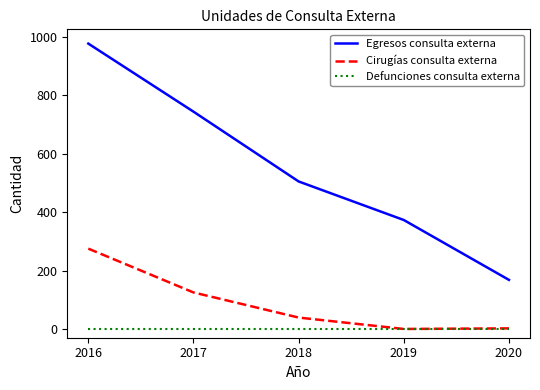

Where is Egresos consulta externa nearest to the value 572?

2018